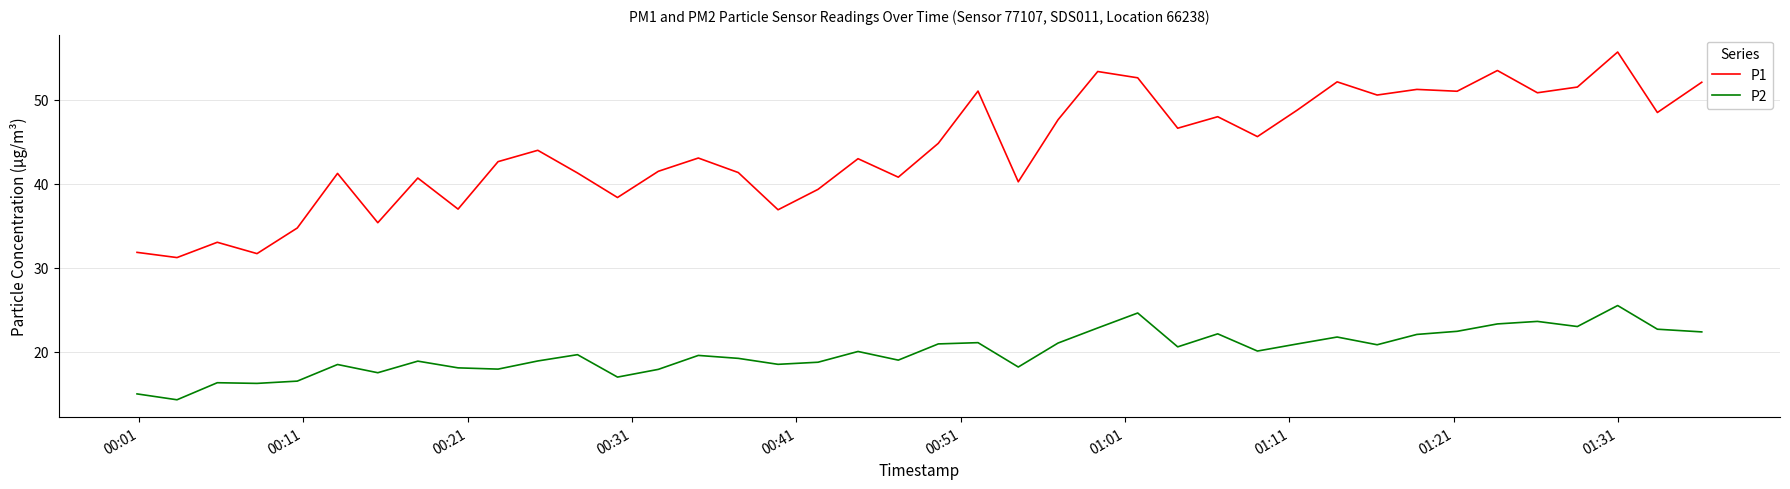

What is the greatest value displayed?

55.7